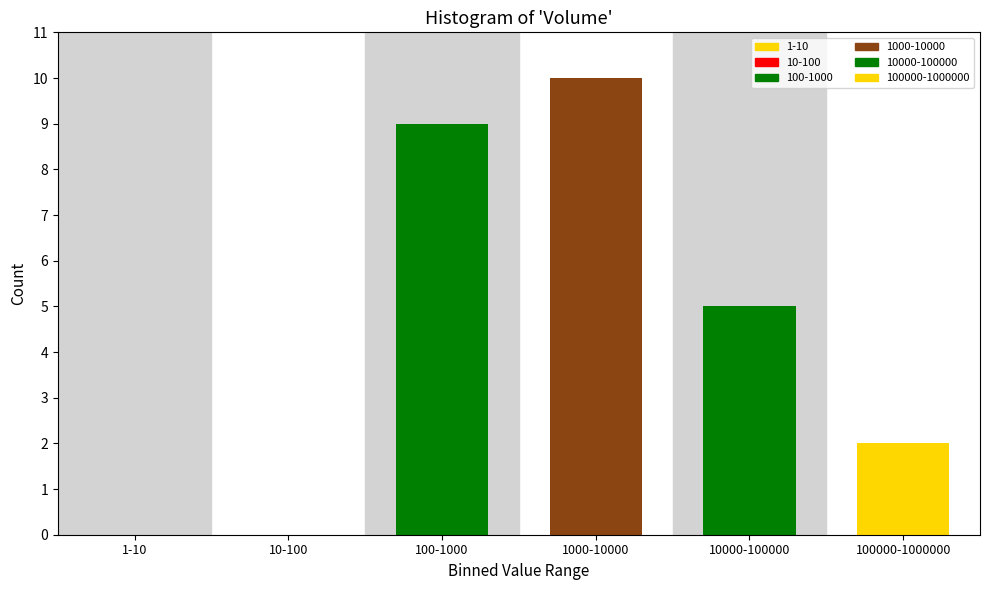

Reading right to left, what are all the values shown in this chart?

100000-1000000=2	10000-100000=5	1000-10000=10	100-1000=9	10-100=0	1-10=0